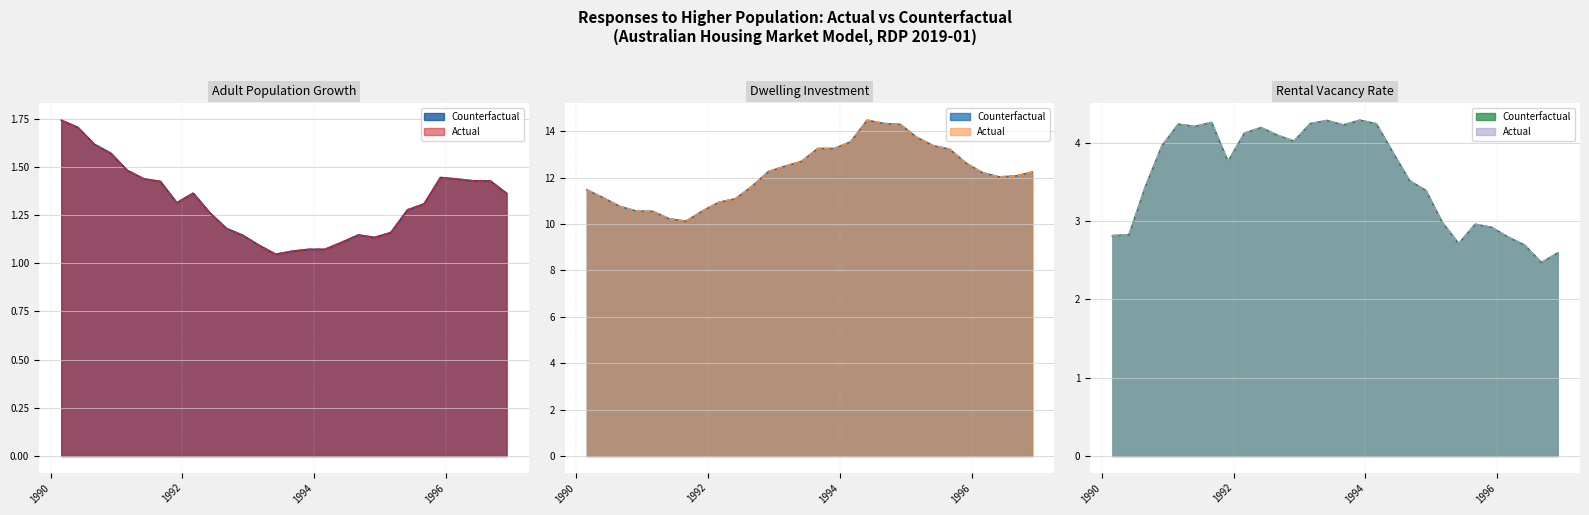

What is the maximum value for Dwelling investment (Counterfactual)?

14.5